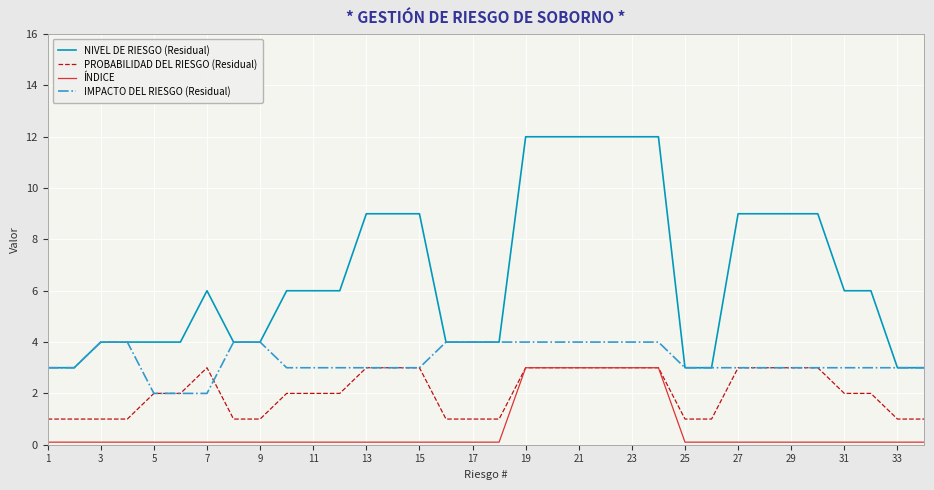

Which series has the largest range (max minus min)?

NIVEL DE RIESGO (Residual)